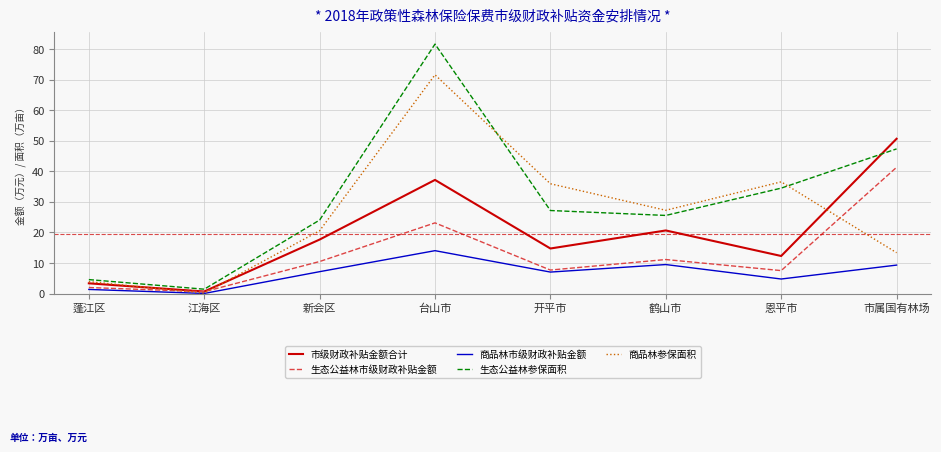

Which series has the largest total across all categories?

生态公益林参保面积